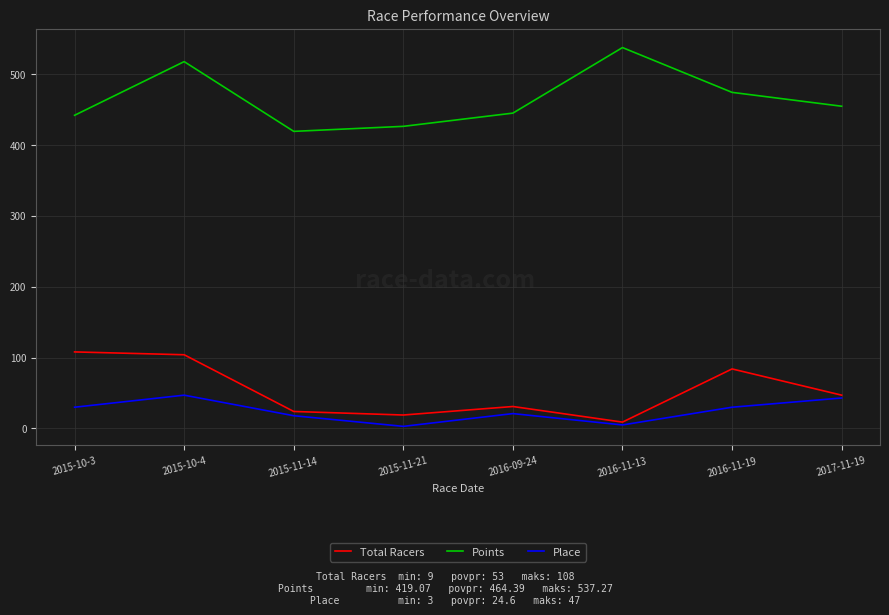

Rank the series by their maximum value, from lowest to highest.

Place, Total Racers, Points